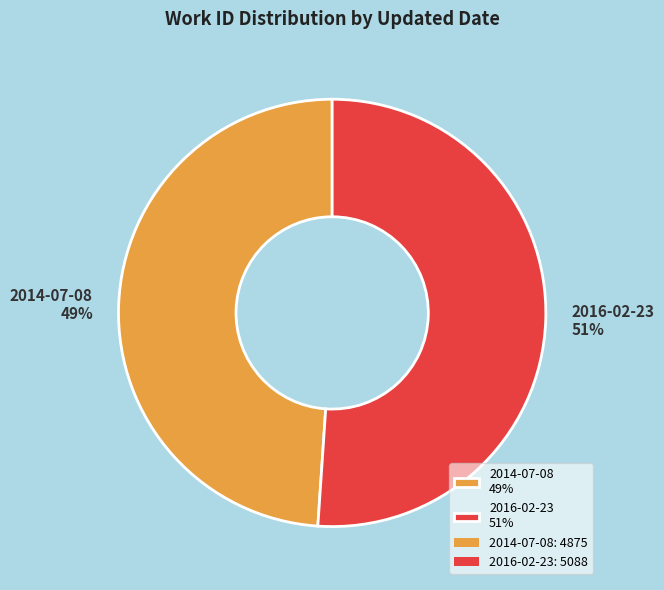

What percentage is the 2016-02-23 slice, to the nearest percent?

51%